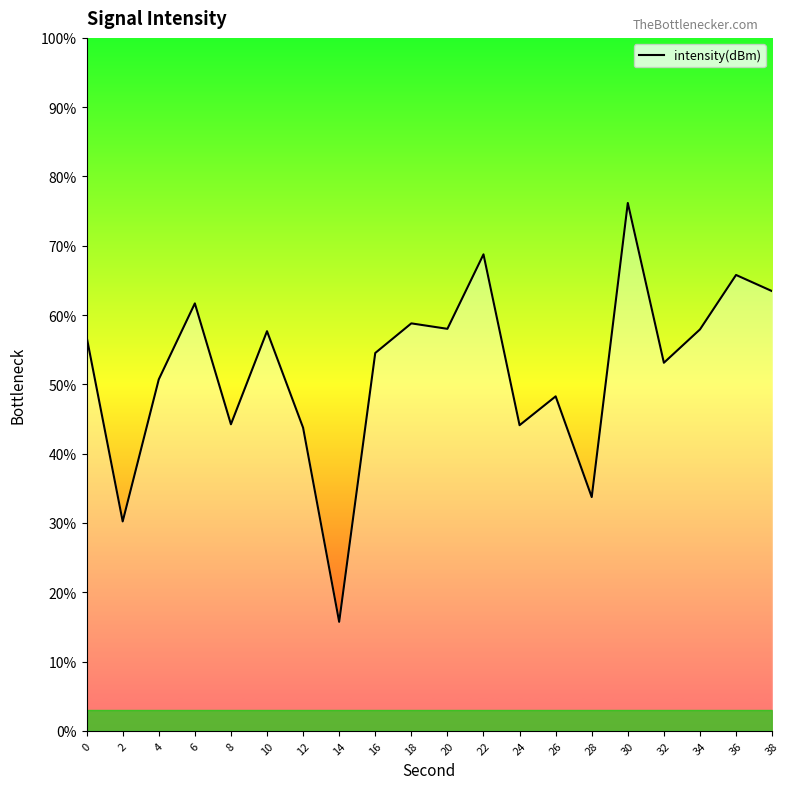

What is the difference between the maximum and minimum values?

60.5